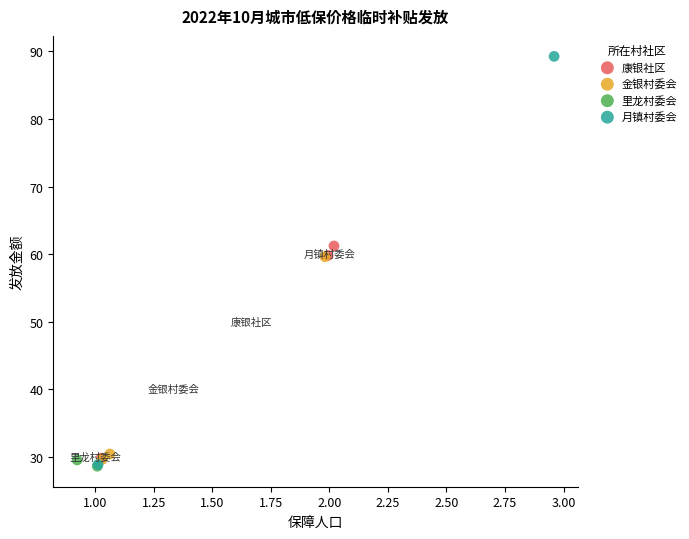

What are all the series names shown in the legend?

康银社区, 金银村委会, 里龙村委会, 月镇村委会